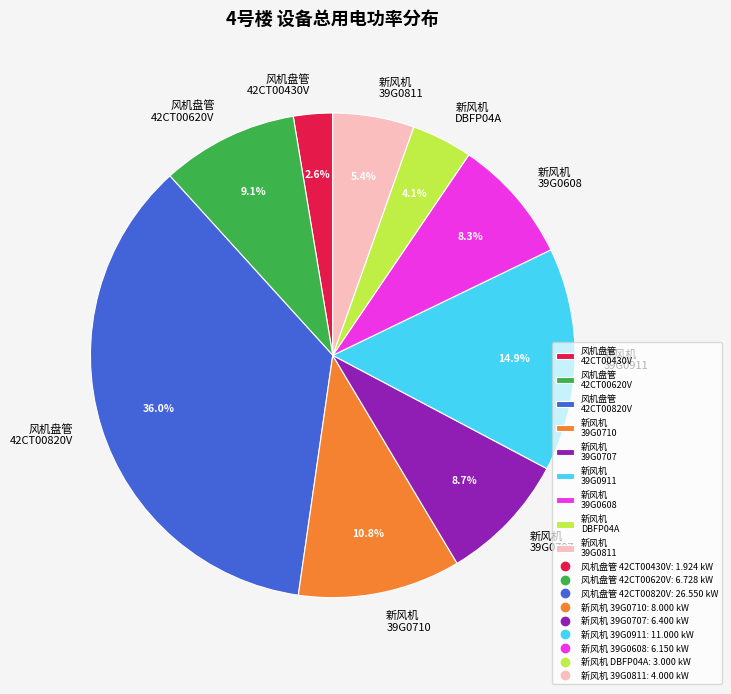

What is the largest slice in the pie chart?

风机盘管 42CT00820V